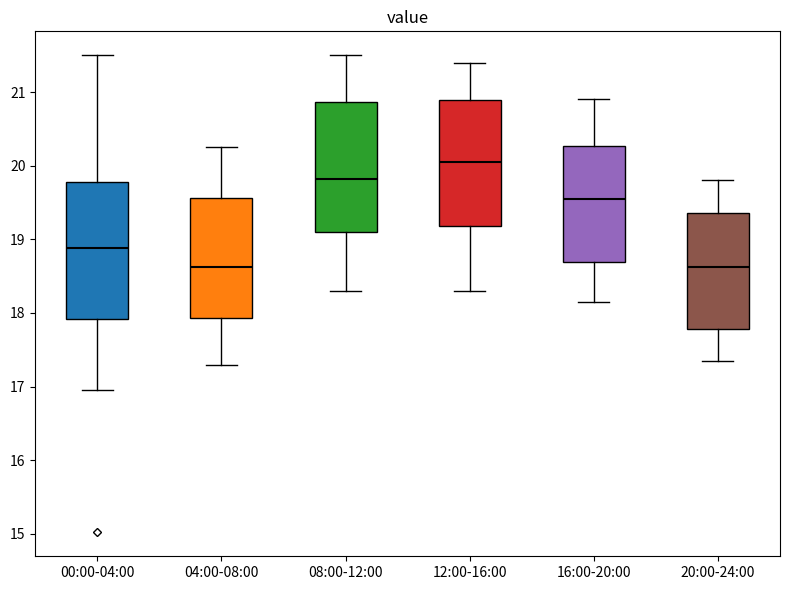

Reading left to right, transcribe this box plot: for each box, give where its median line is, the range the box spans, and where its two whiskers end, as read against the y-axis. The values are not printed on the chart, so give them approximately, as read against the axis.

00:00-04:00: median 18.9, box 17.9 to 19.8, whiskers 17.0 to 21.5
04:00-08:00: median 18.6, box 17.9 to 19.6, whiskers 17.3 to 20.3
08:00-12:00: median 19.8, box 19.1 to 20.9, whiskers 18.3 to 21.5
12:00-16:00: median 20.1, box 19.2 to 20.9, whiskers 18.3 to 21.4
16:00-20:00: median 19.6, box 18.7 to 20.3, whiskers 18.2 to 20.9
20:00-24:00: median 18.6, box 17.8 to 19.4, whiskers 17.4 to 19.8